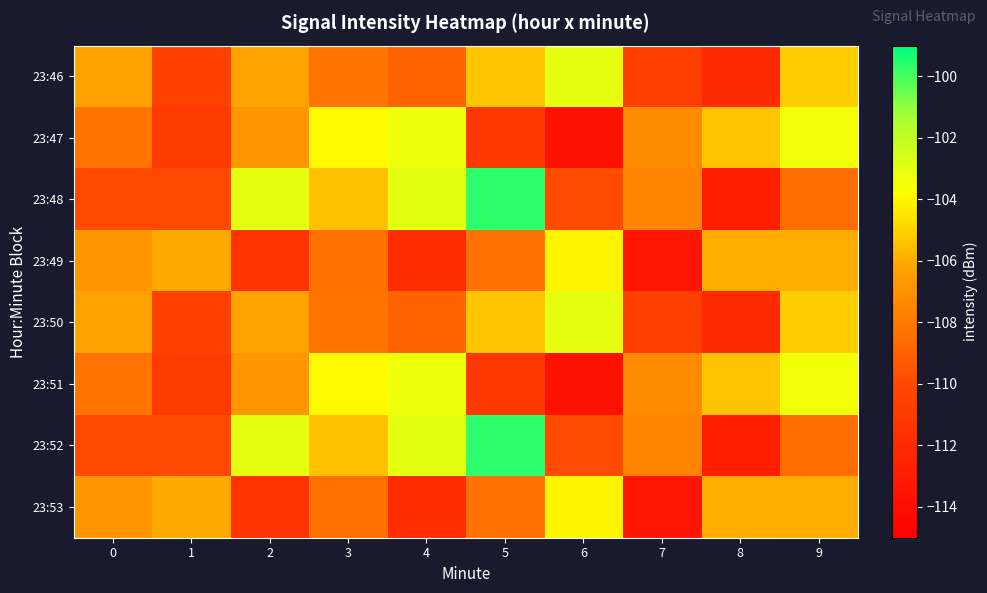

Reading left to right, list all the values displayed in this chart.

23:46: 0=-106.4	1=-110.4	2=-106.3	3=-108.2	4=-108.9	5=-105.3	6=-103.1	7=-110.6	8=-112.0	9=-105.2
23:47: 0=-108.2	1=-110.9	2=-106.8	3=-103.9	4=-103.4	5=-111.2	6=-113.8	7=-107.3	8=-105.4	9=-103.4
23:48: 0=-110.0	1=-110.0	2=-103.1	3=-105.5	4=-103.0	5=-99.6	6=-109.9	7=-107.5	8=-112.9	9=-108.5
23:49: 0=-106.8	1=-106.1	2=-111.4	3=-108.4	4=-111.9	5=-108.3	6=-104.1	7=-113.5	8=-106.0	9=-106.0
23:50: 0=-106.4	1=-110.4	2=-106.3	3=-108.2	4=-108.9	5=-105.3	6=-103.1	7=-110.6	8=-112.0	9=-105.2
23:51: 0=-108.2	1=-110.9	2=-106.8	3=-103.9	4=-103.4	5=-111.2	6=-113.8	7=-107.3	8=-105.4	9=-103.4
23:52: 0=-110.0	1=-110.0	2=-103.1	3=-105.5	4=-103.0	5=-99.6	6=-109.9	7=-107.5	8=-112.9	9=-108.5
23:53: 0=-106.8	1=-106.1	2=-111.4	3=-108.4	4=-111.9	5=-108.3	6=-104.1	7=-113.5	8=-106.0	9=-106.0